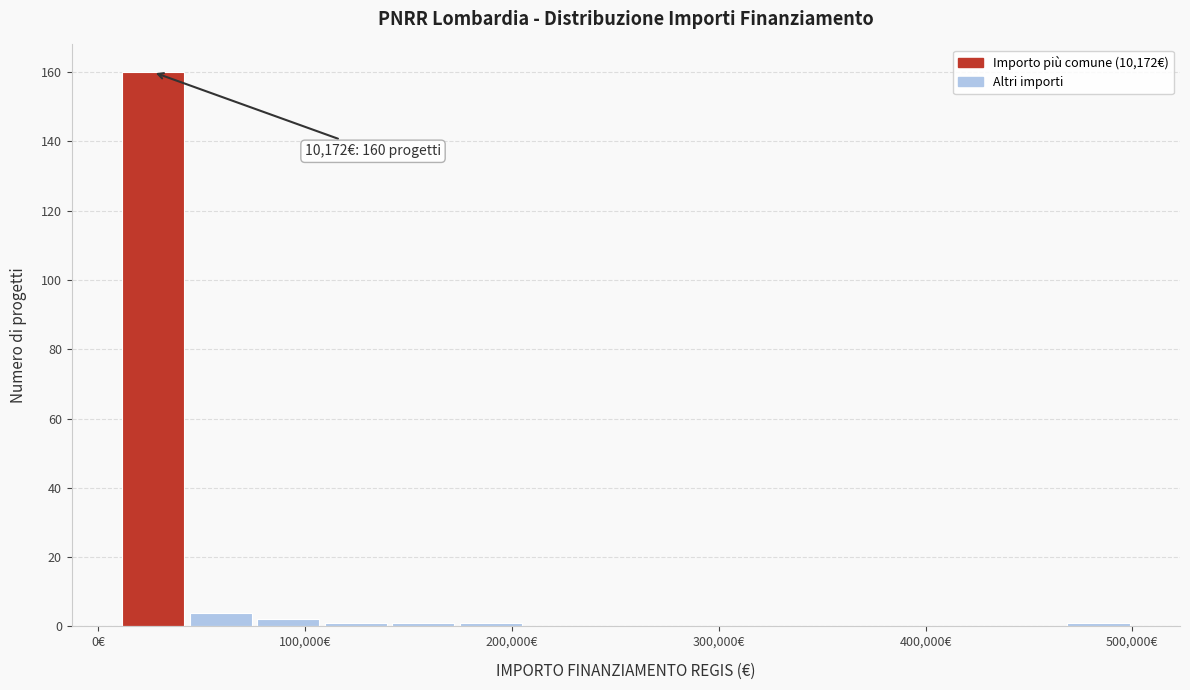

Read against the x-axis, roughly where is the centre of the tallest bar?

30000